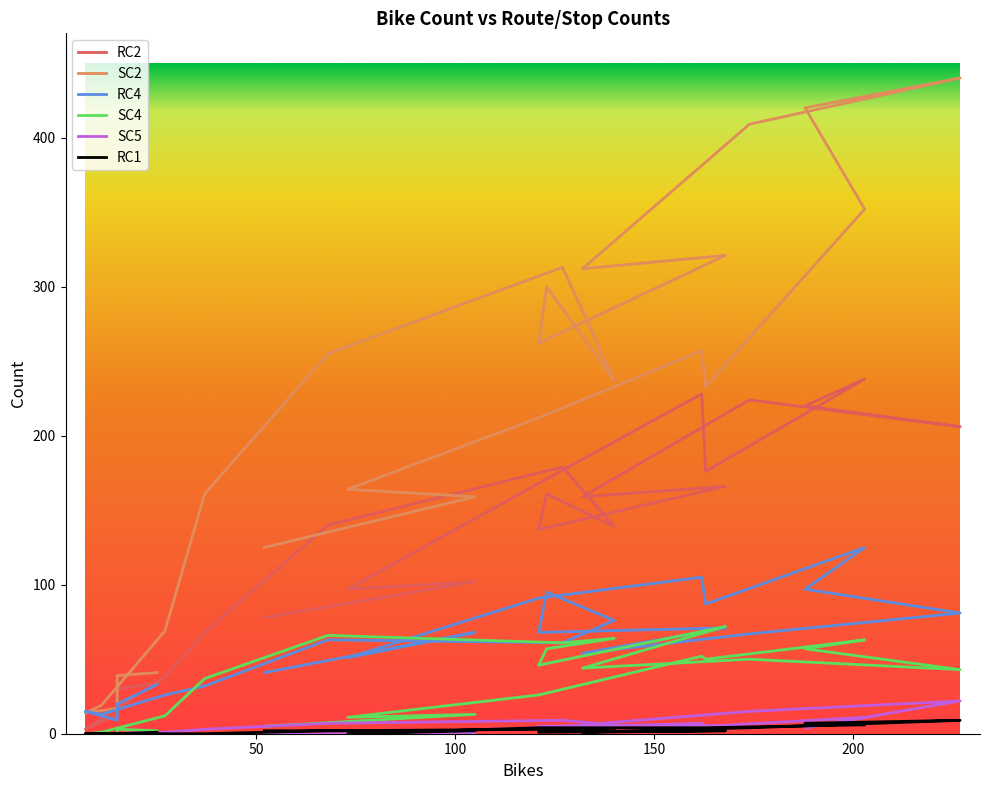

List the series in order of their peak value, lowest first.

RC1, SC5, SC4, RC4, RC2, SC2